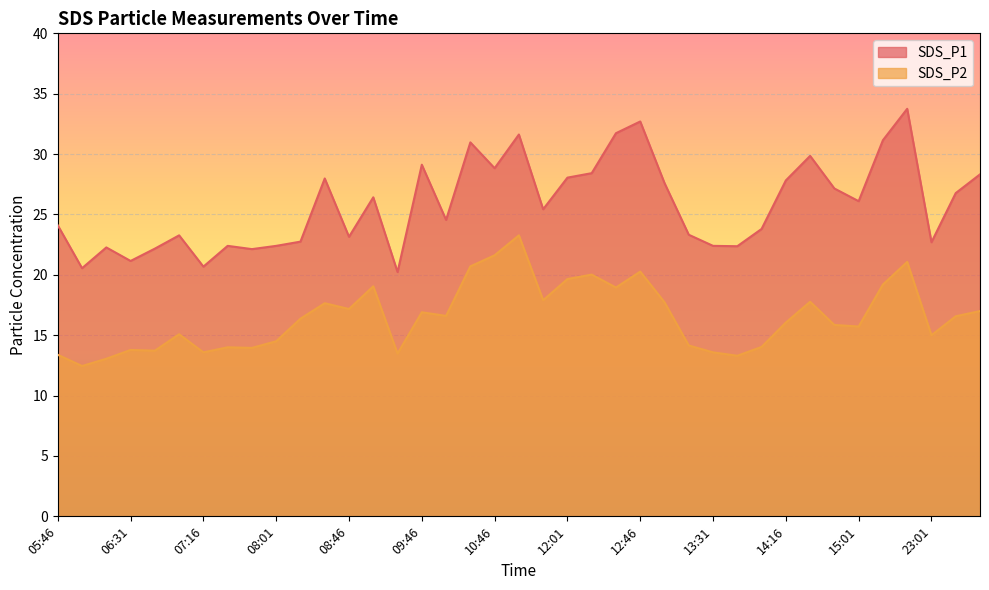

What is the sum of the SDS_P2 values at 23:01 and 06:31?

28.8